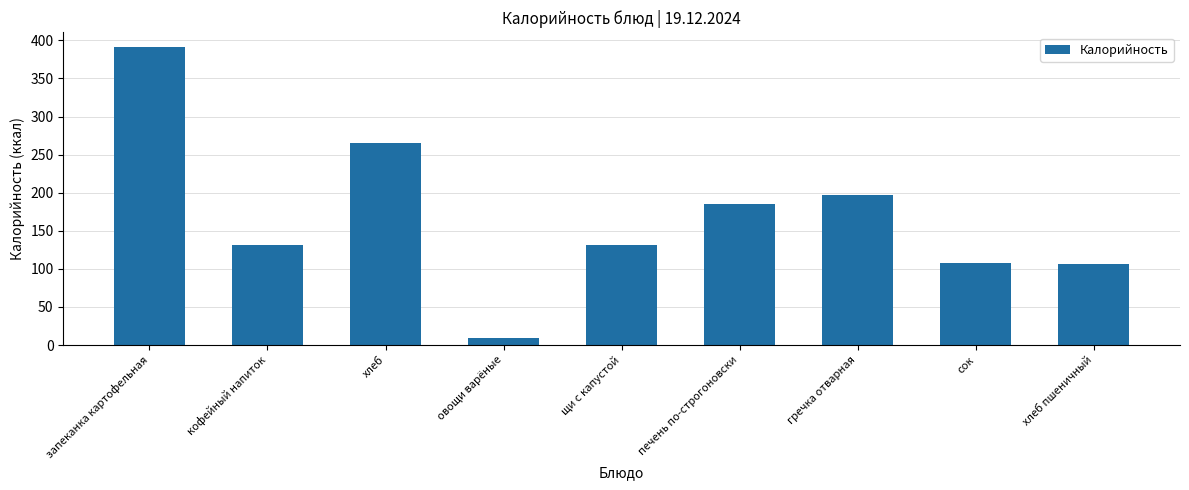

What is the label of the 5th bar from the left?

щи с капустой